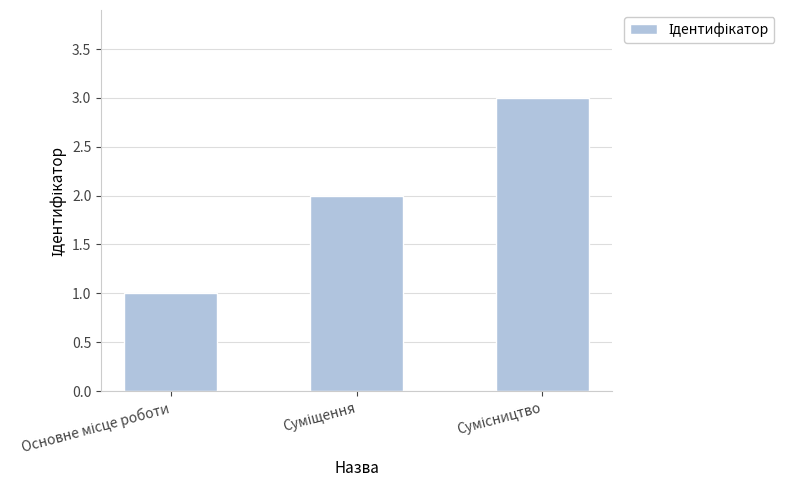

What is the greatest value displayed?

3